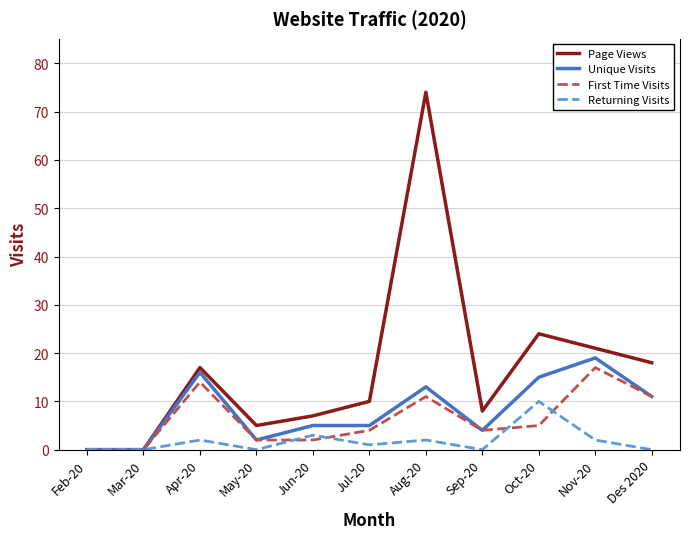

What is the total value across all series at Jun-20?

17